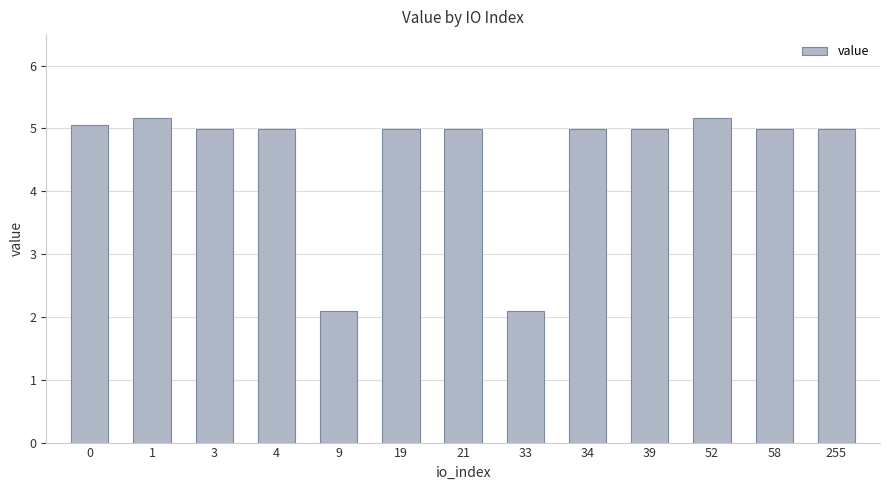

Reading left to right, extract all data points from this chart.

0=5.0	1=5.2	3=5.0	4=5.0	9=2.1	19=5.0	21=5.0	33=2.1	34=5.0	39=5.0	52=5.2	58=5.0	255=5.0